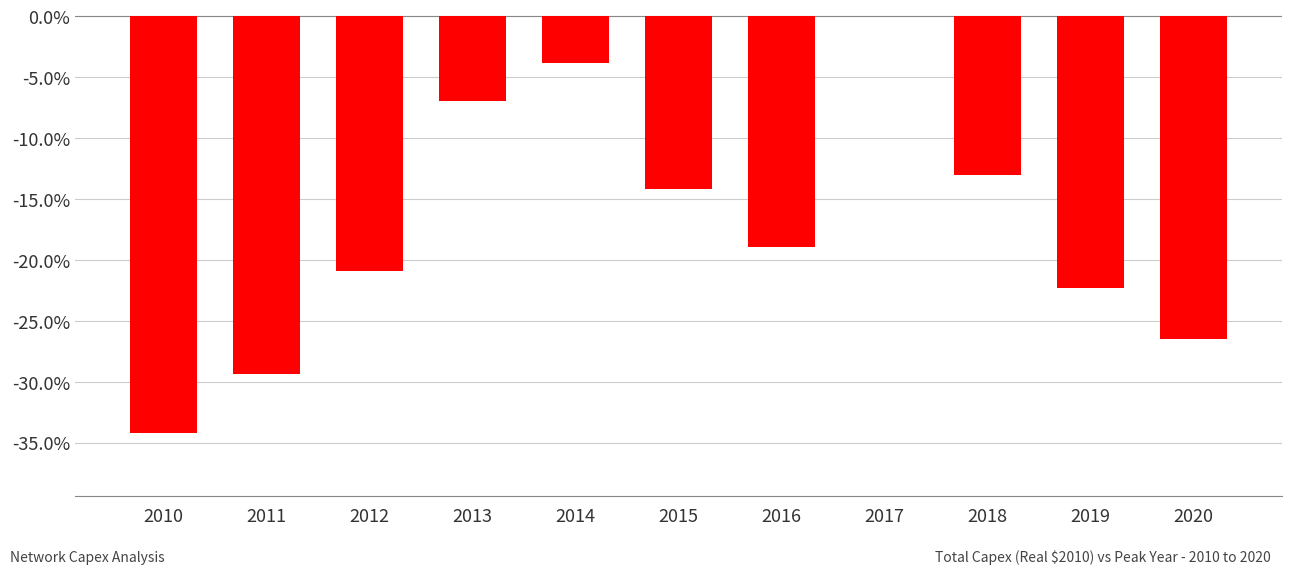

Are the bars horizontal?

No